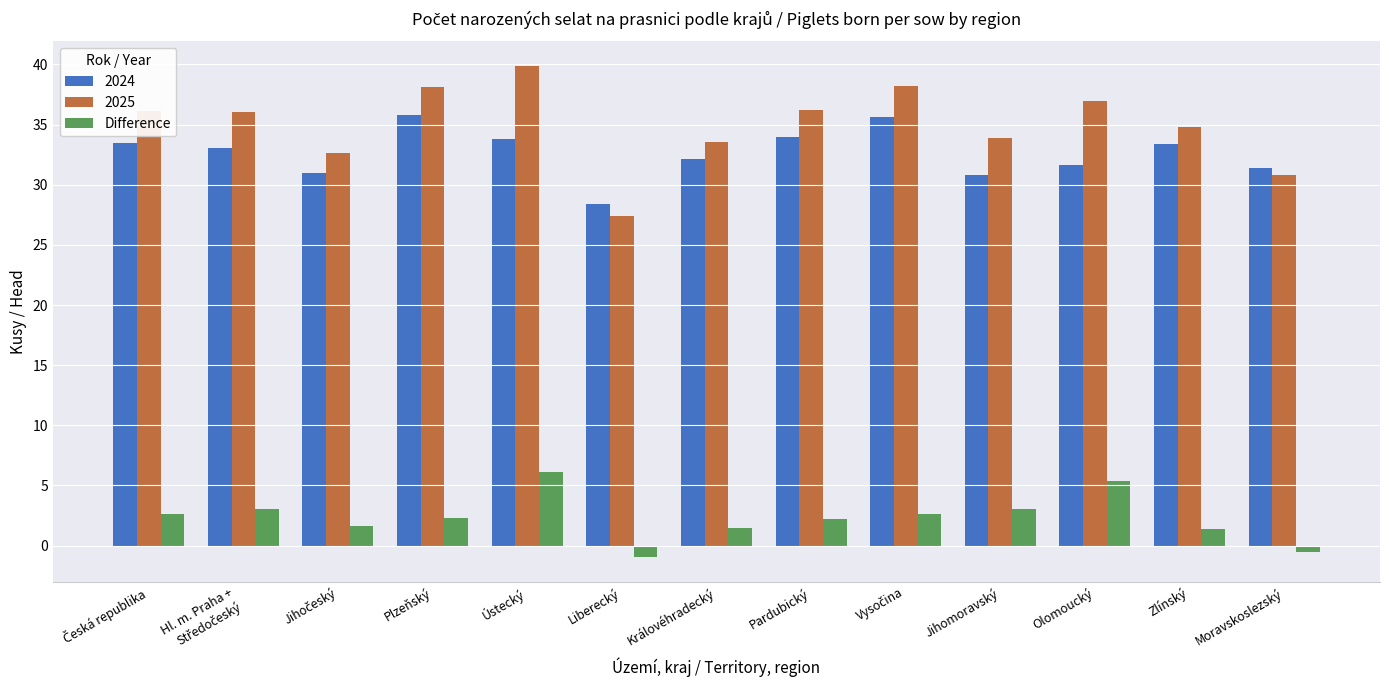

What is the difference between the maximum and second lowest values in the Difference series?

6.6